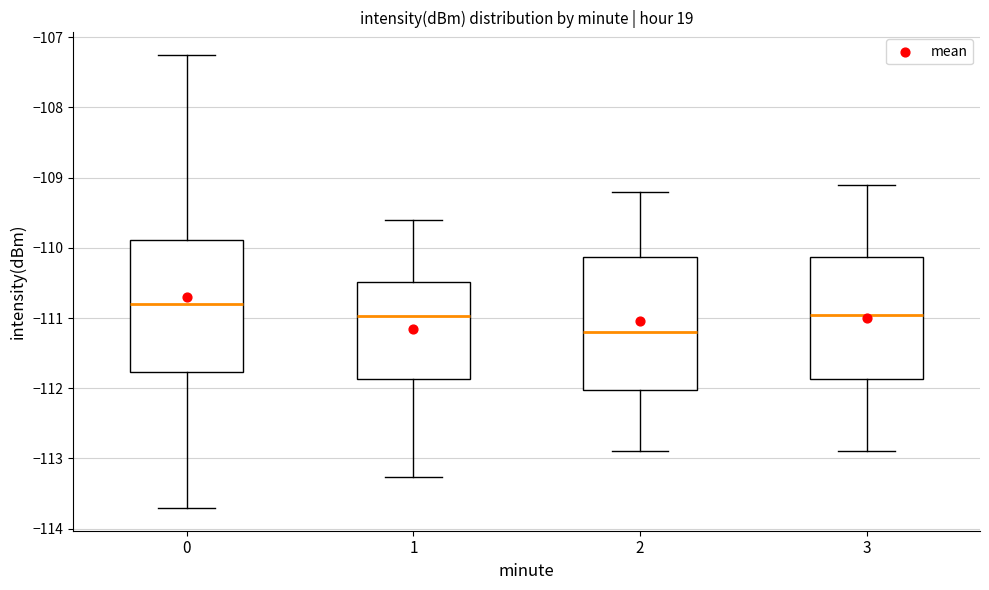

Where is the upper edge of the box at x = 3 on the y-axis? The values are not printed on the chart, so give them approximately, as read against the axis.

-110.1